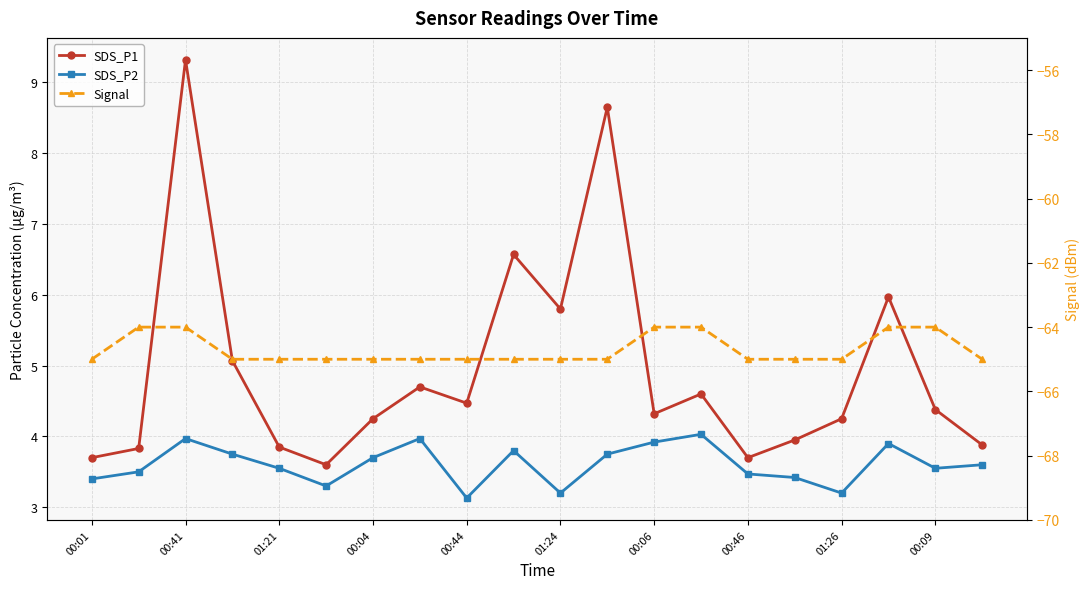

True or false: SDS_P1 has more than 2 points higher than both neighbors.

True